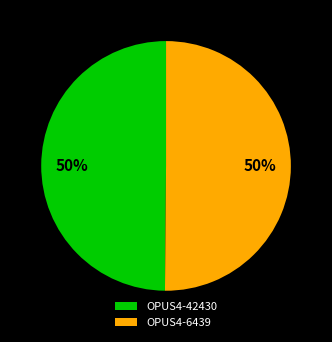

To the nearest percent, what portion does OPUS4-6439 represent?

50%